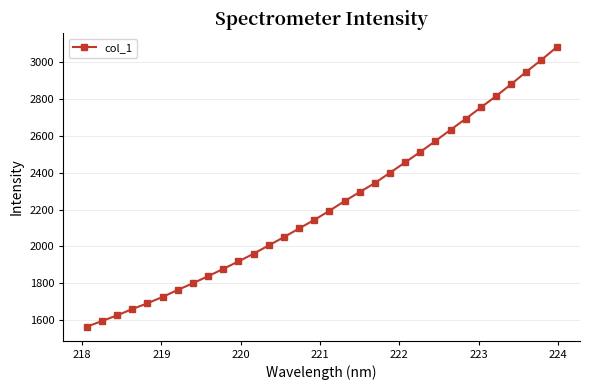

Count the number of categories in the chart.

32